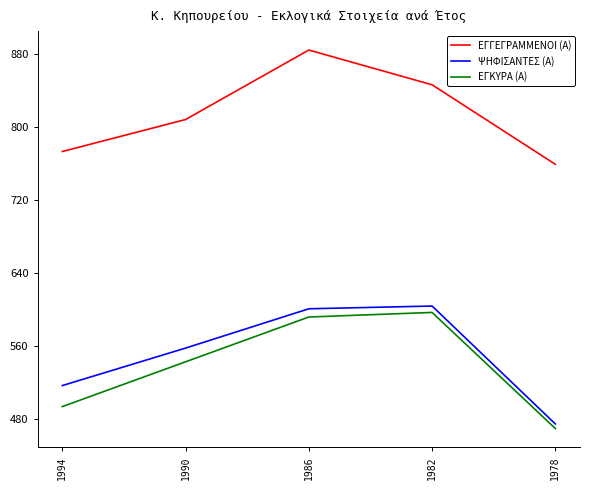

True or false: ΕΓΚΥΡΑ (Α) and ΨΗΦΙΣΑΝΤΕΣ (Α) cross at least once.

False